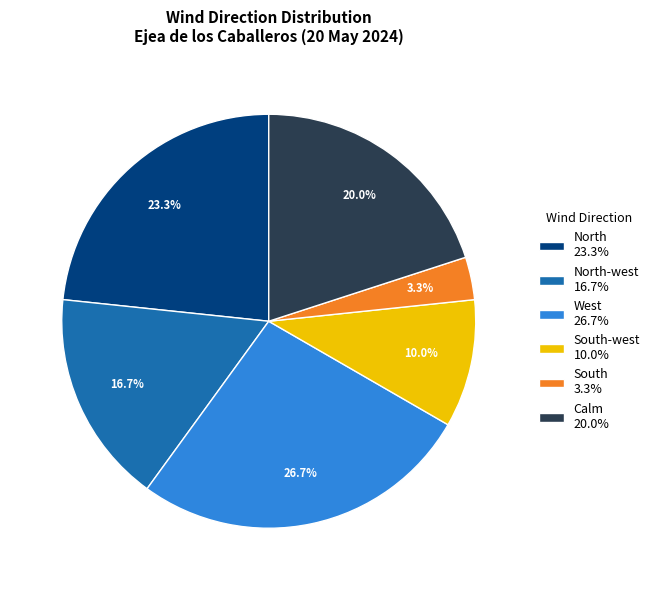

Is there any slice that represents more than half of the pie?

No